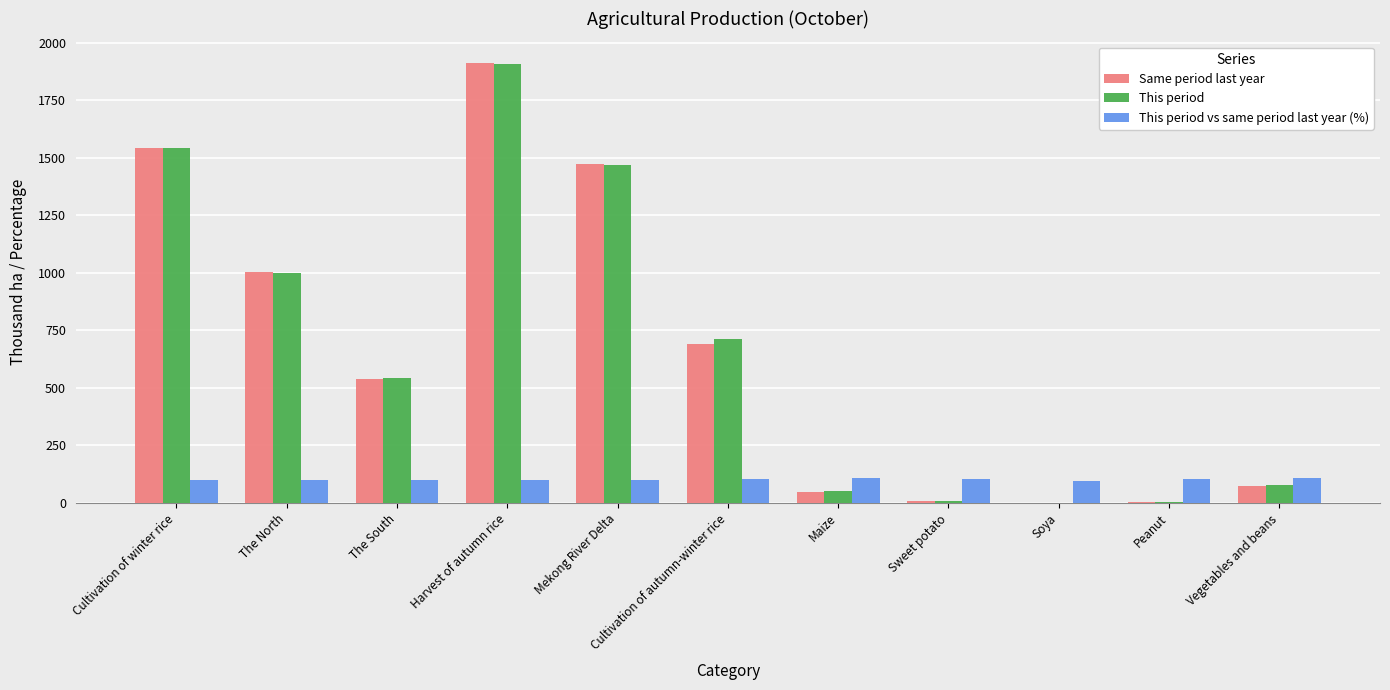

The value of Same period last year at The South is 748.0. True or false?

False